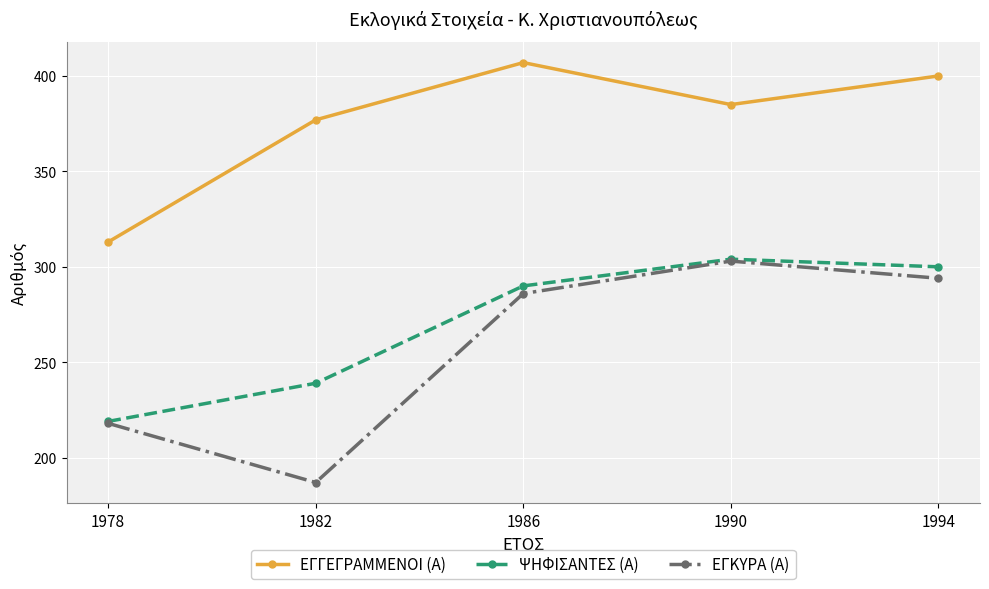

Rank the categories by ΨΗΦΙΣΑΝΤΕΣ (Α) value from lowest to highest.

1978, 1982, 1986, 1994, 1990